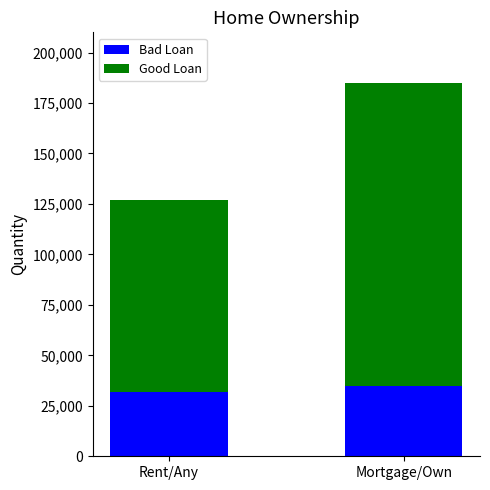

What is the total value across all series at Mortgage/Own?

185000